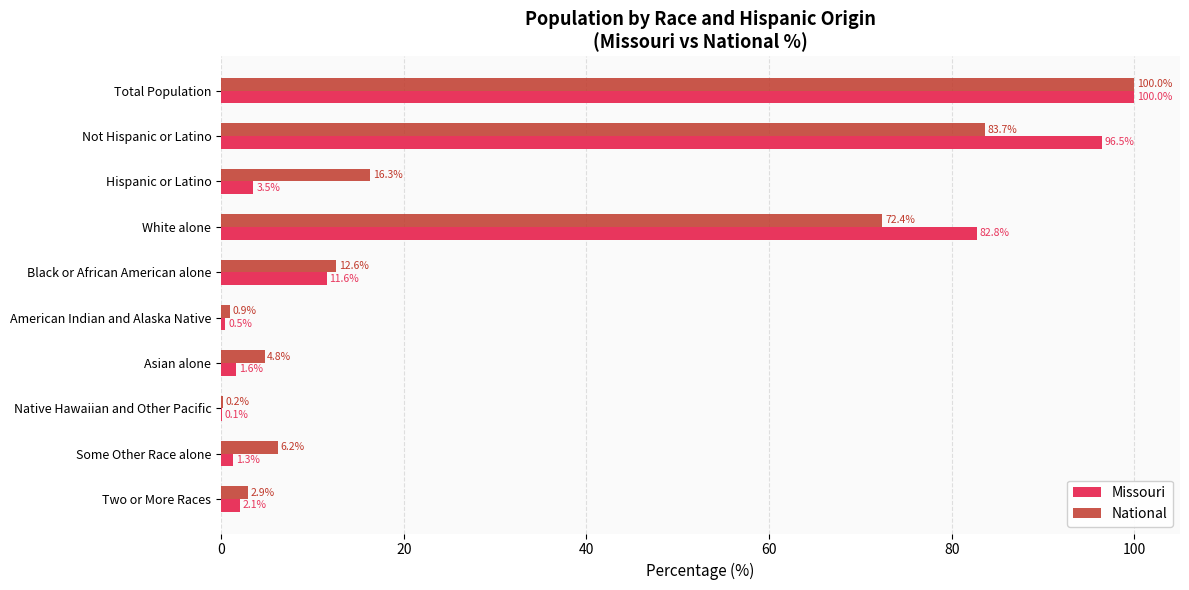

The value of National at American Indian and Alaska Native is 0.9. True or false?

True